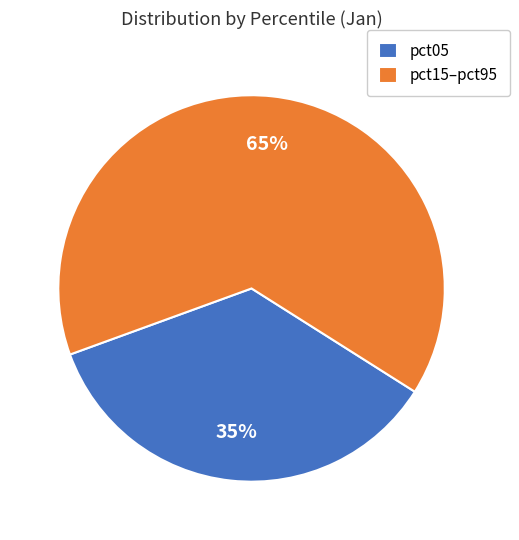

Is it true that pct15–pct95 is 65% of the pie?

True